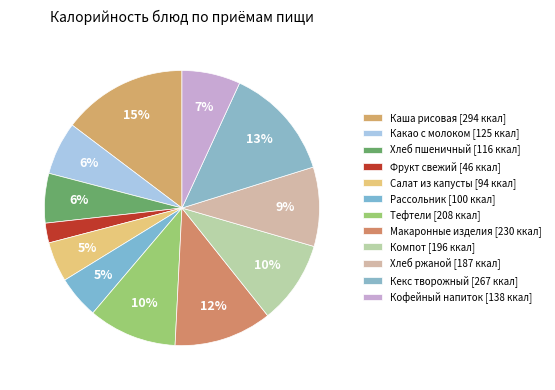

Is there a majority slice in this chart?

No